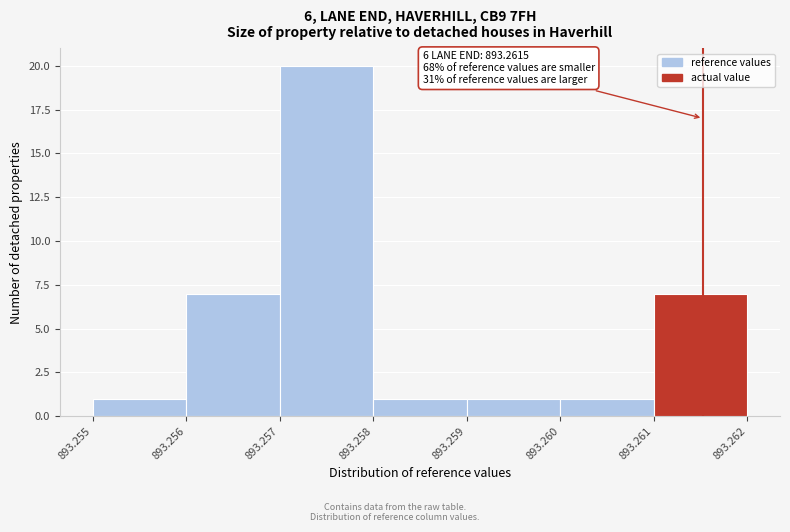

Over which range of the x-axis is the bar tallest?

893.257 to 893.258